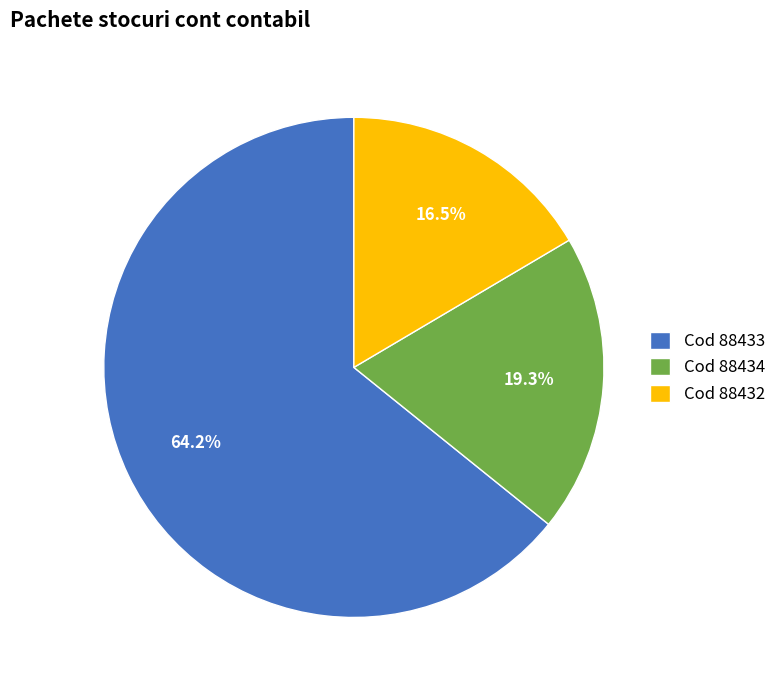

Rank the categories by value from highest to lowest.

Cod 88433, Cod 88434, Cod 88432